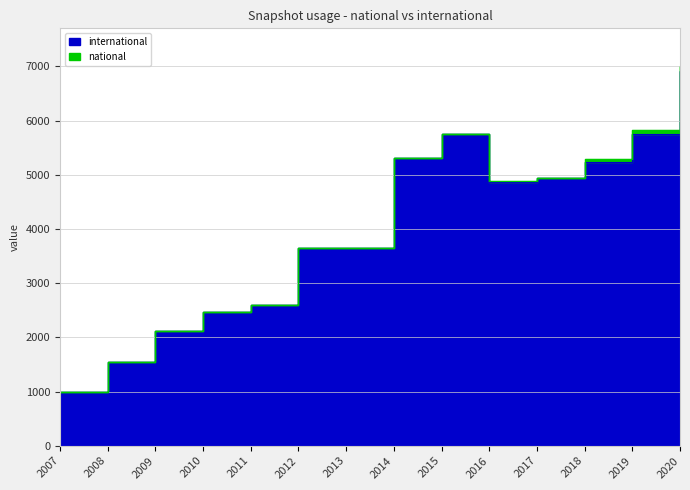

At which label is the value closest to 3960?

2013